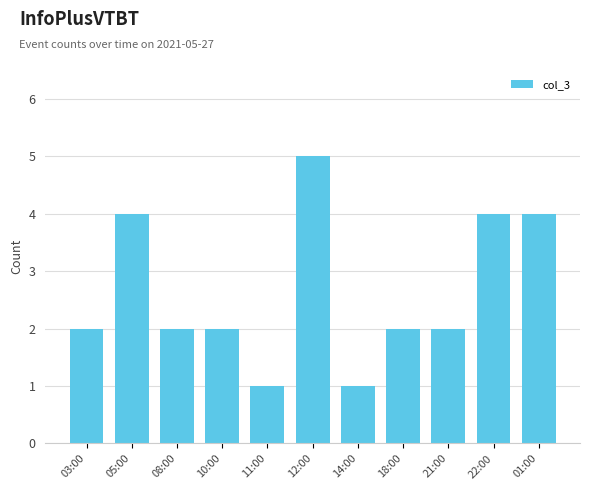

What is the average value?

3